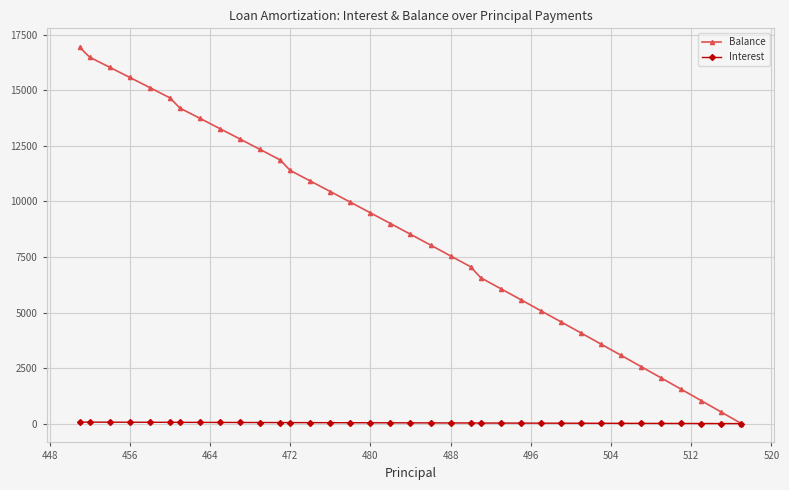

What is the maximum value shown in the chart?

16945.0